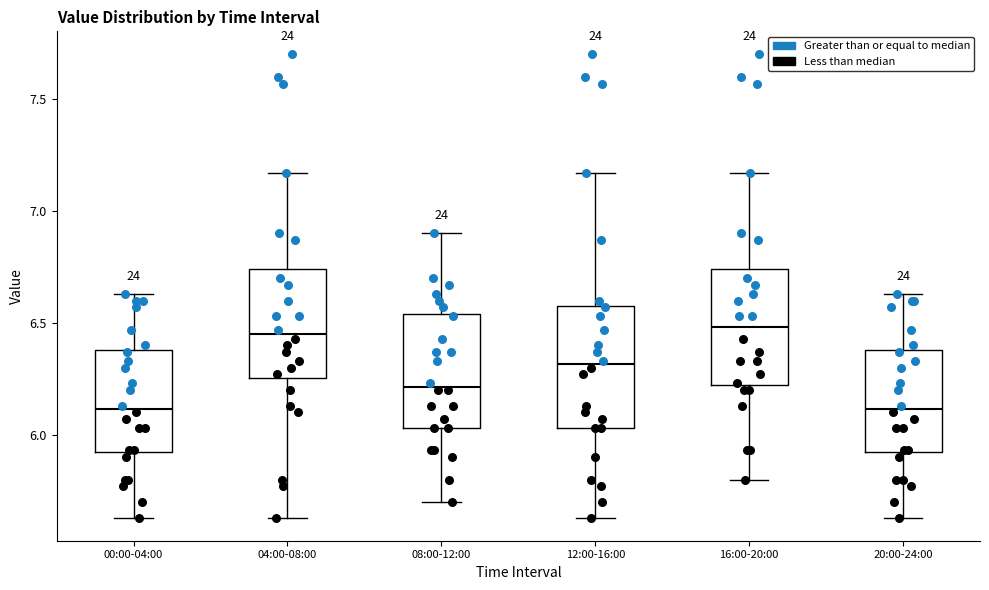

Reading left to right, read every box against the y-axis: the position of its median line, the range the box covers, and the ends of its whiskers. The values are not printed on the chart, so give them approximately, as read against the axis.

00:00-04:00: median 6.10, box 5.90 to 6.40, whiskers 5.65 to 6.65
04:00-08:00: median 6.45, box 6.25 to 6.75, whiskers 5.65 to 7.15
08:00-12:00: median 6.20, box 6.05 to 6.55, whiskers 5.70 to 6.90
12:00-16:00: median 6.30, box 6.05 to 6.60, whiskers 5.65 to 7.15
16:00-20:00: median 6.50, box 6.20 to 6.75, whiskers 5.80 to 7.15
20:00-24:00: median 6.10, box 5.90 to 6.40, whiskers 5.65 to 6.65